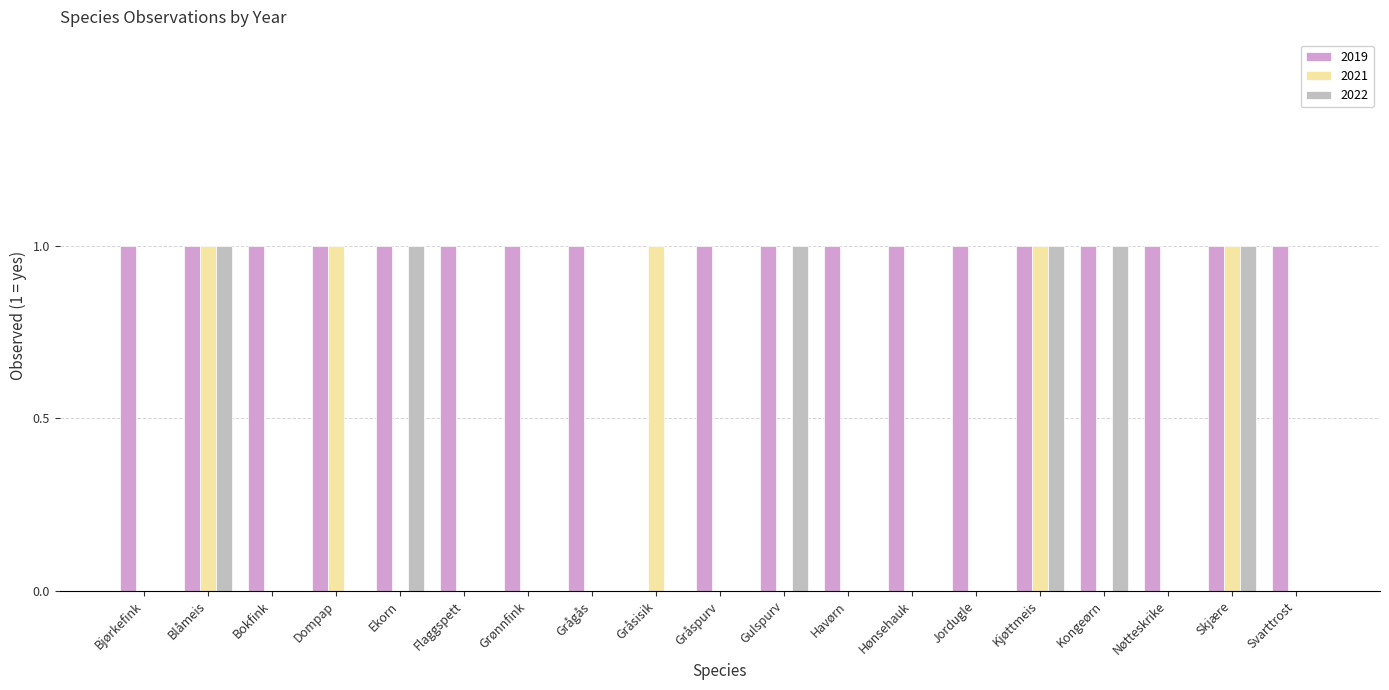

How many distinct data groups are displayed?

3